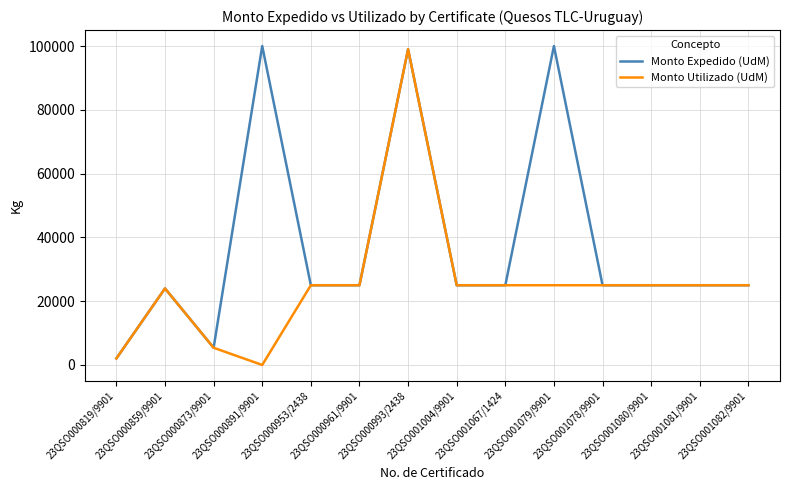

At which category is the sum across all series the highest?

23QSO000993/2438